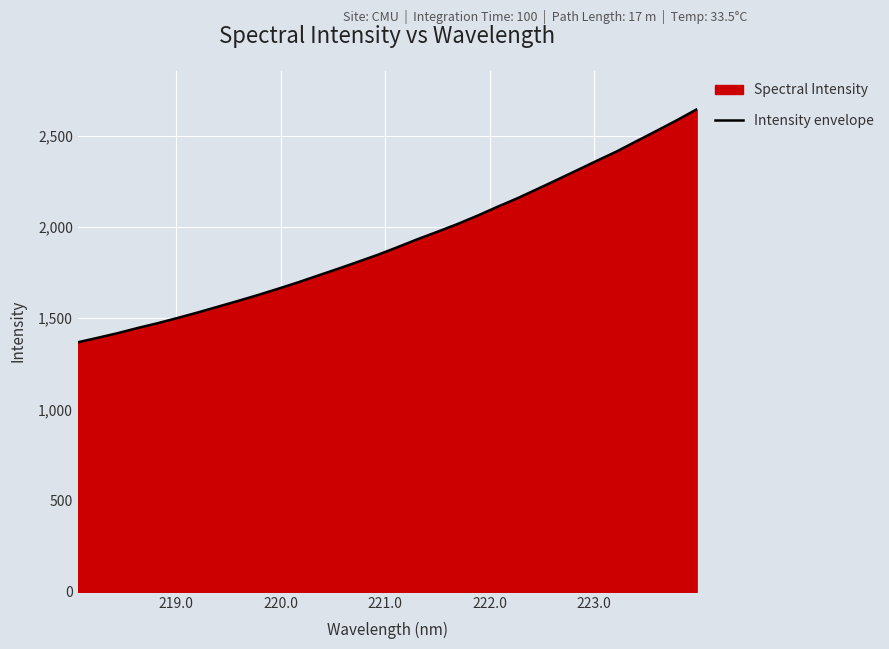

What is the greatest value displayed?

2645.3